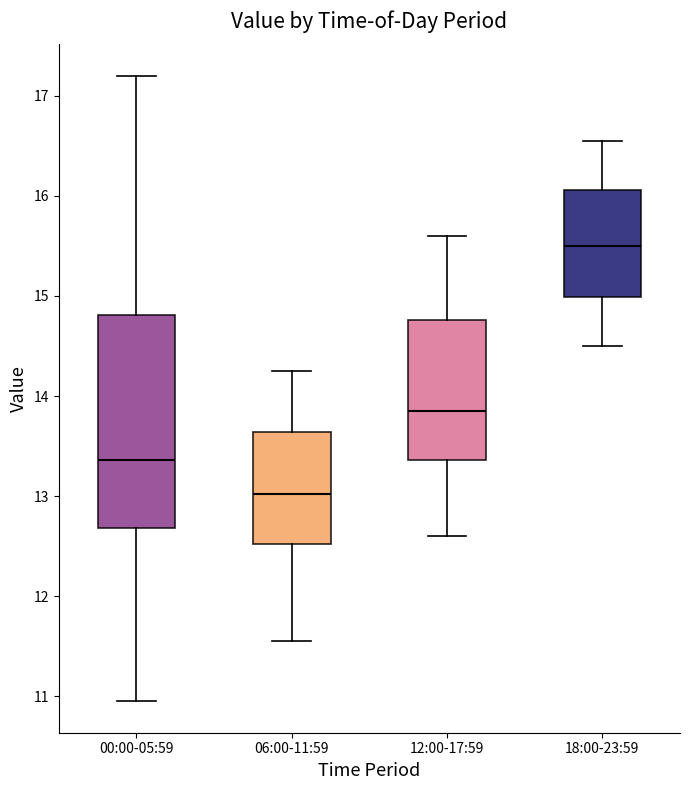

Which box has the lowest median line?

06:00-11:59